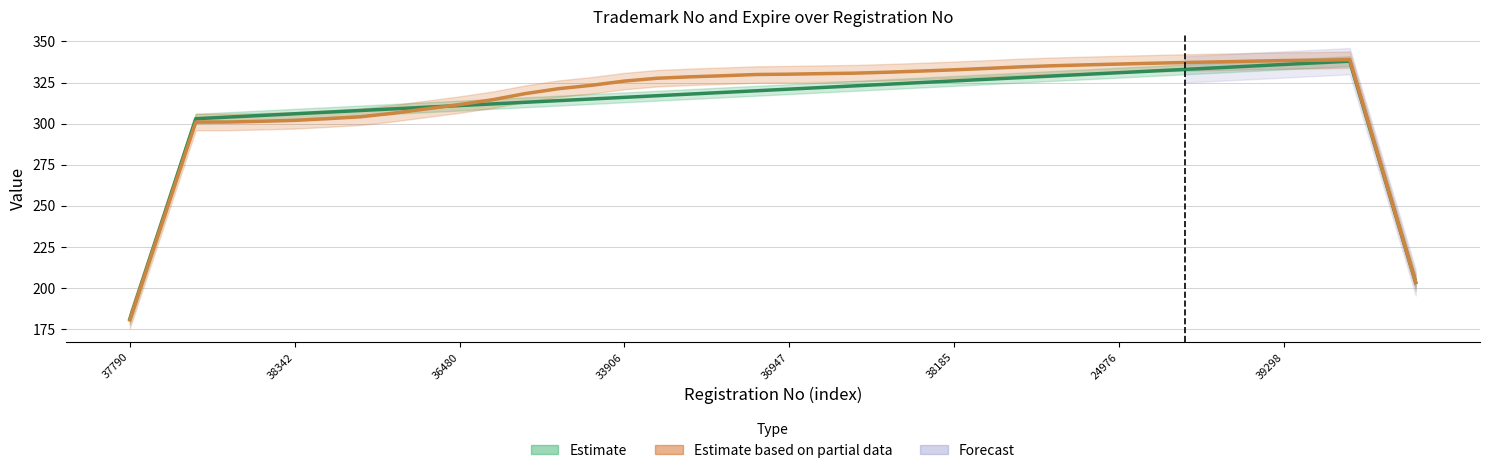

What is the value of the Estimate based on partial data (Expire) point at the 8th from the left?

304.2